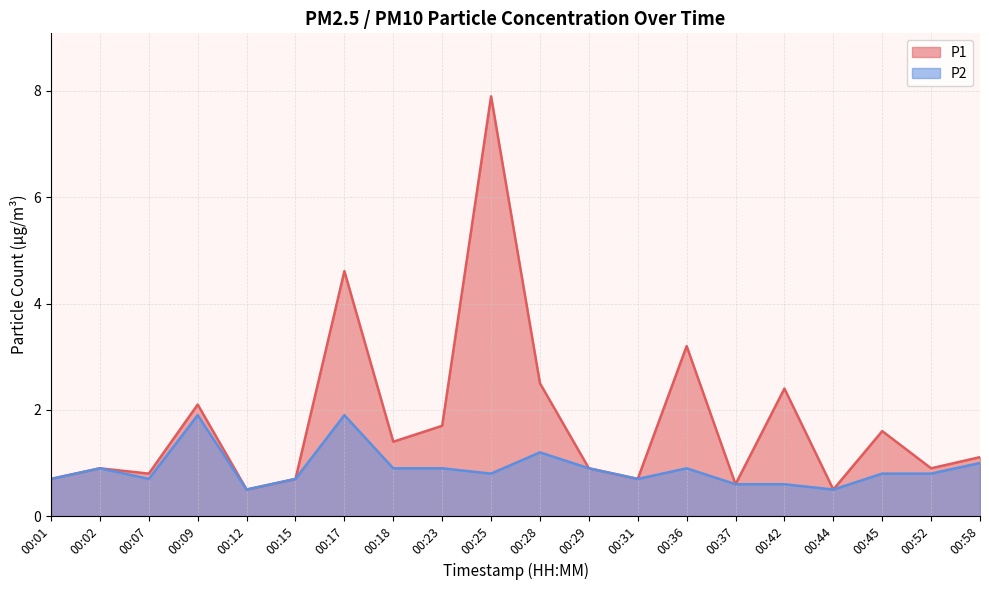

True or false: P2 and P1 cross at least once.

False